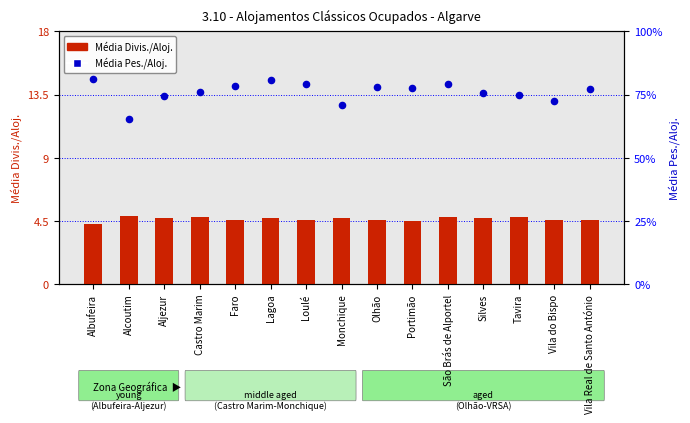

Is the value of Média Pes./Aloj. at Faro greater than the value of Média Divis./Aloj. at Castro Marim?

Yes